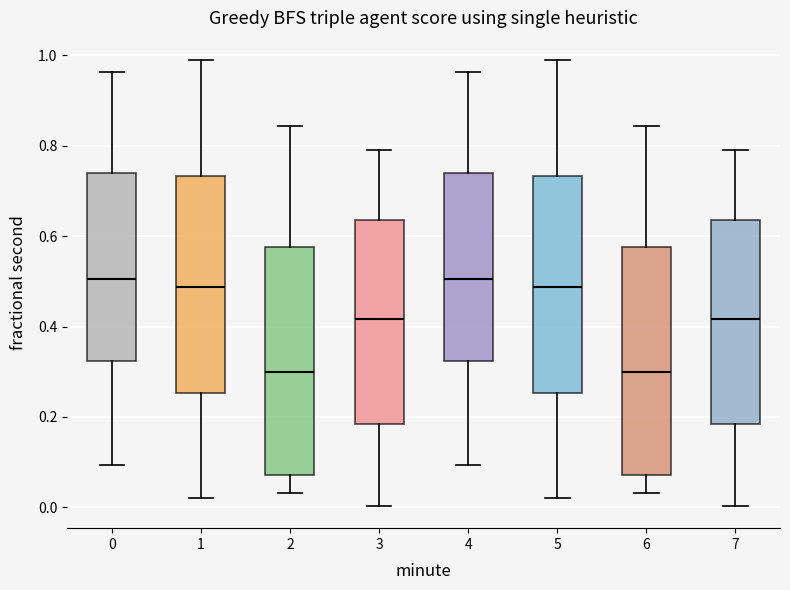

Reading left to right, transcribe this box plot: for each box, give where its median line is, the range the box spans, and where its two whiskers end, as read against the y-axis. The values are not printed on the chart, so give them approximately, as read against the axis.

0: median 0.50, box 0.32 to 0.74, whiskers 0.10 to 0.96
1: median 0.48, box 0.26 to 0.74, whiskers 0.02 to 0.98
2: median 0.30, box 0.08 to 0.58, whiskers 0.04 to 0.84
3: median 0.42, box 0.18 to 0.64, whiskers 0.00 to 0.80
4: median 0.50, box 0.32 to 0.74, whiskers 0.10 to 0.96
5: median 0.48, box 0.26 to 0.74, whiskers 0.02 to 0.98
6: median 0.30, box 0.08 to 0.58, whiskers 0.04 to 0.84
7: median 0.42, box 0.18 to 0.64, whiskers 0.00 to 0.80